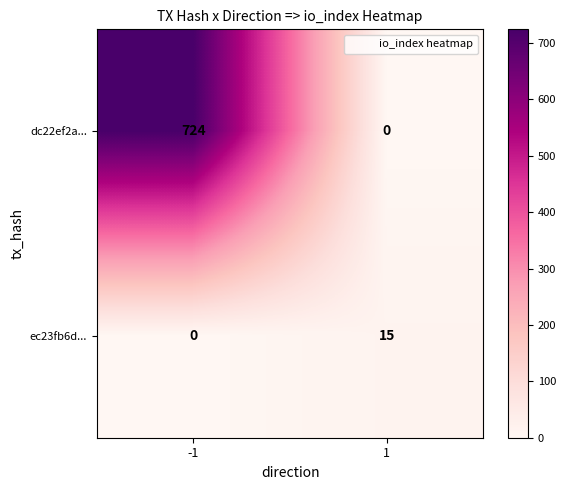

Reading right to left, extract all data points from this chart.

dc22ef2a...: 0	724
ec23fb6d...: 15	0